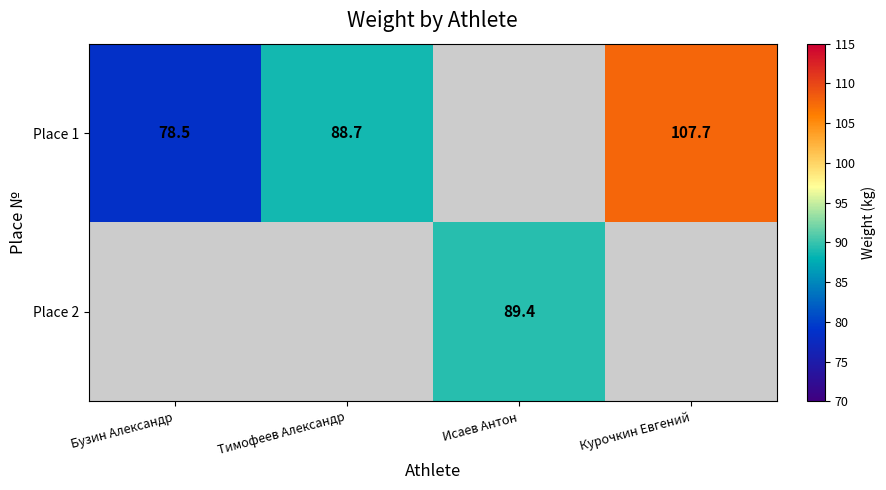

Which label corresponds to the smallest value in the chart?

Бузин Александр